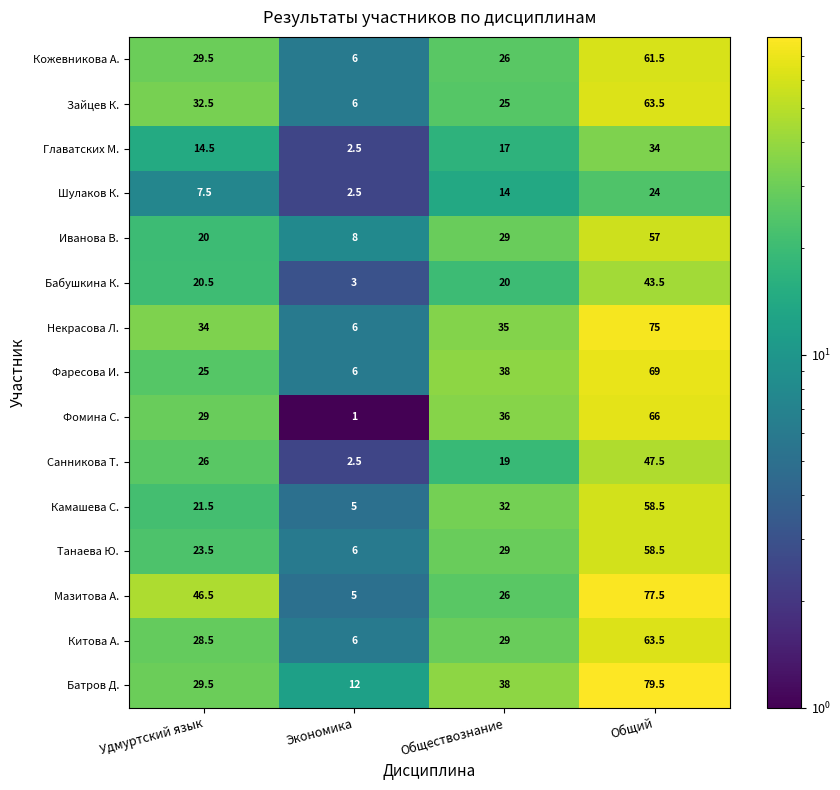

Which series has the widest spread of values?

Мазитова А.